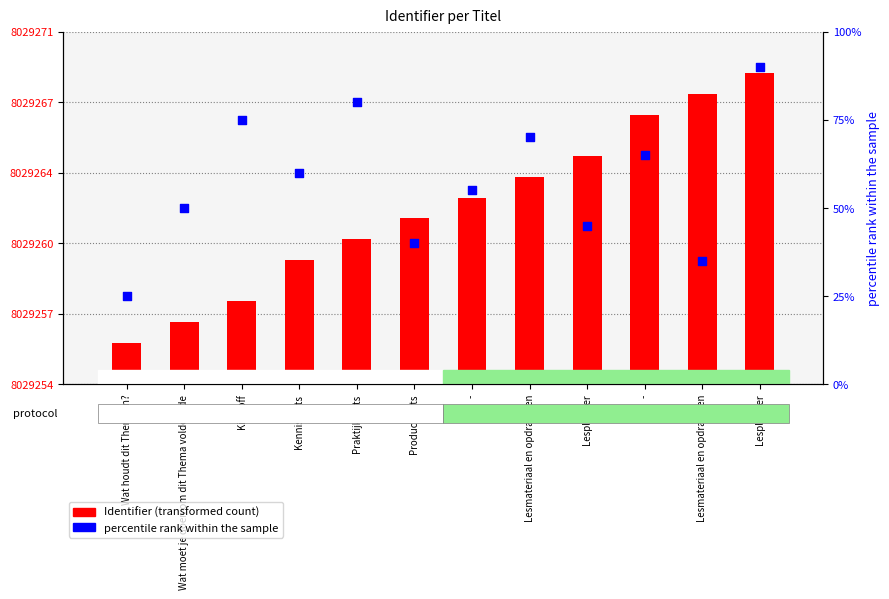

Which series reaches the maximum Y coordinate?

Identifier (transformed count)